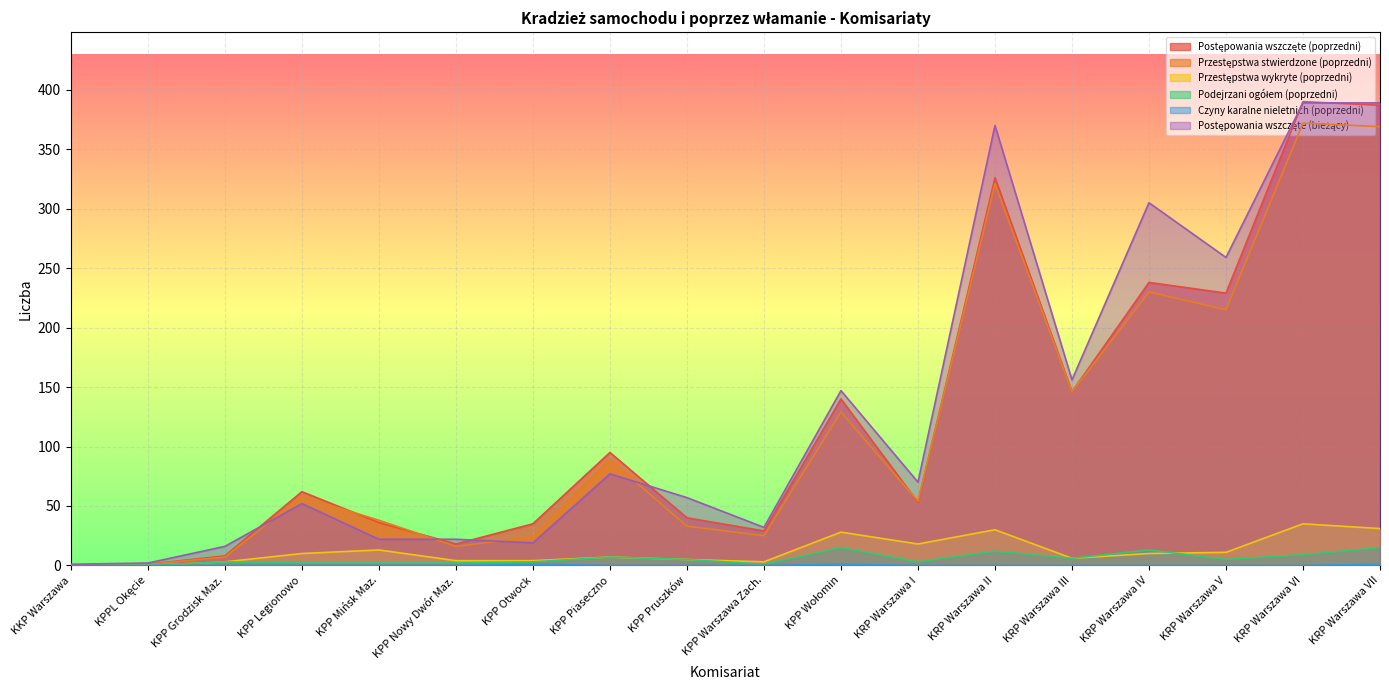

How many positive values does the Czyny karalne nieletnich (poprzedni) series have?

3